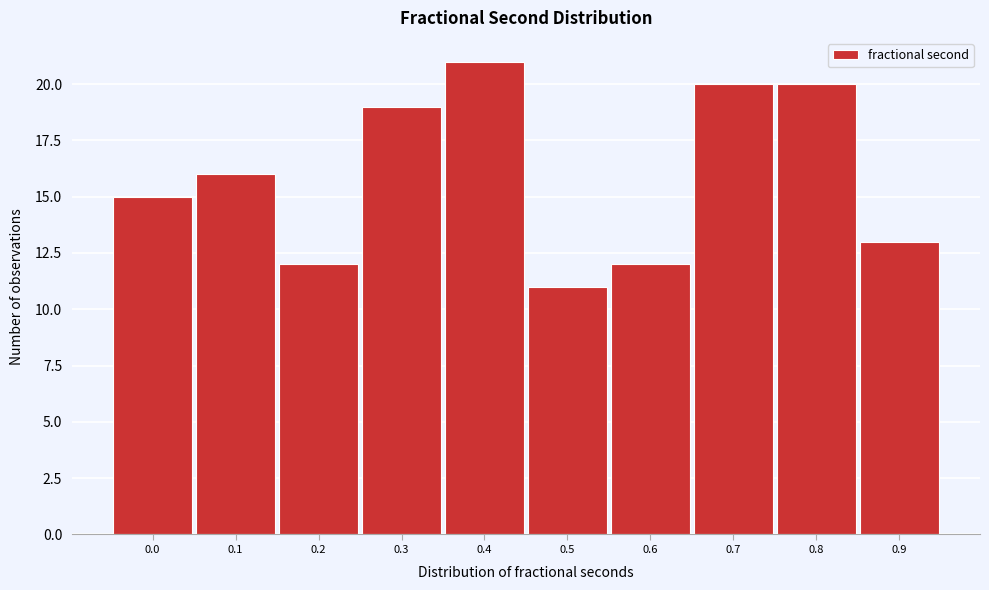

Reading right to left, what are all the values shown in this chart?

13	20	20	12	11	21	19	12	16	15